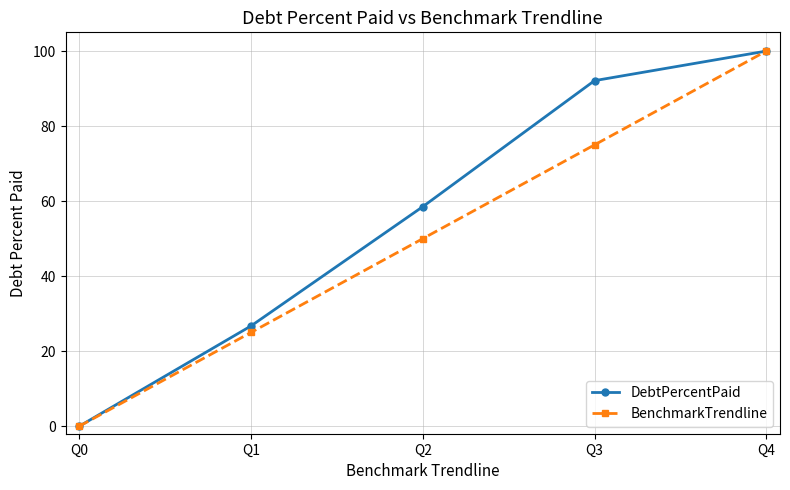

Reading right to left, what are all the values shown in this chart?

DebtPercentPaid: 100.0	92.1	58.5	26.7	0.0
BenchmarkTrendline: 100.0	75.0	50.0	25.0	0.0